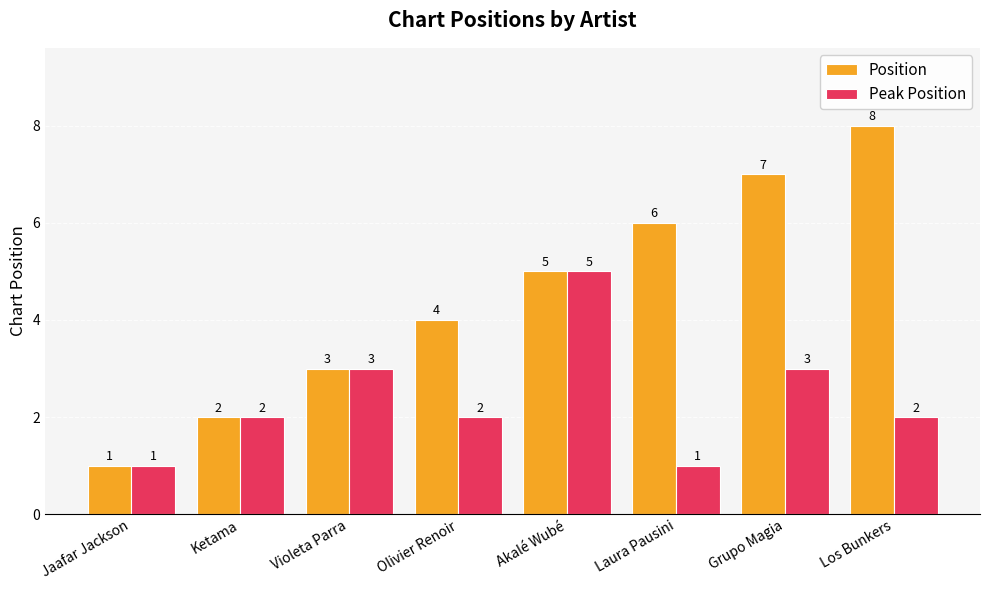

Which series has the largest total across all categories?

Position